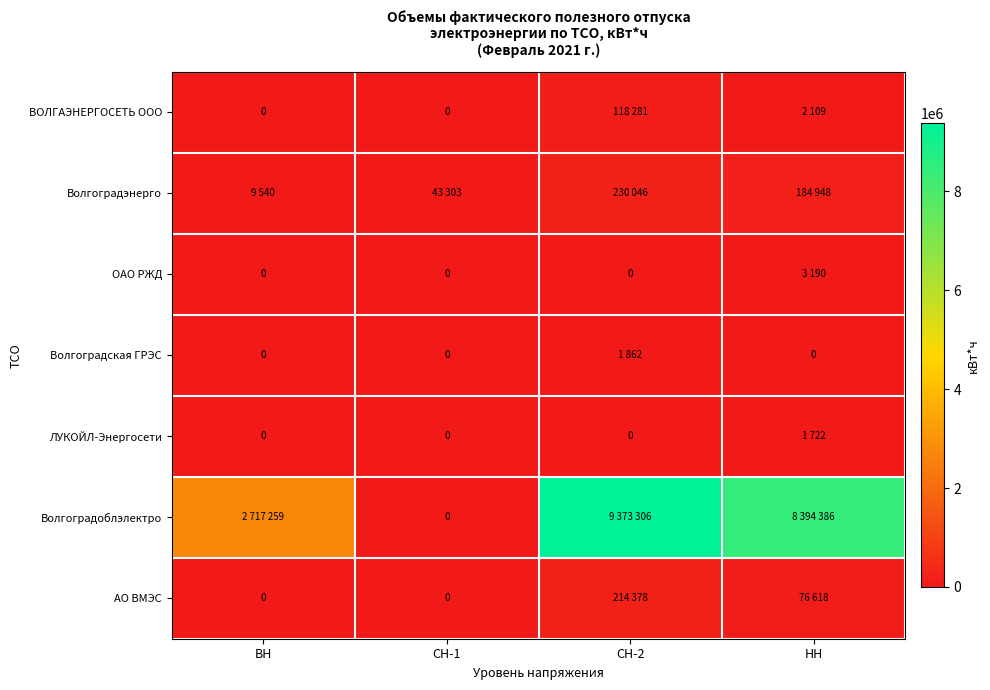

Rank the series by their maximum value, from lowest to highest.

ЛУКОЙЛ-Энергосети, Волгоградская ГРЭС, ОАО РЖД, ВОЛГАЭНЕРГОСЕТЬ ООО, АО ВМЭС, Волгоградэнерго, Волгоградоблэлектро